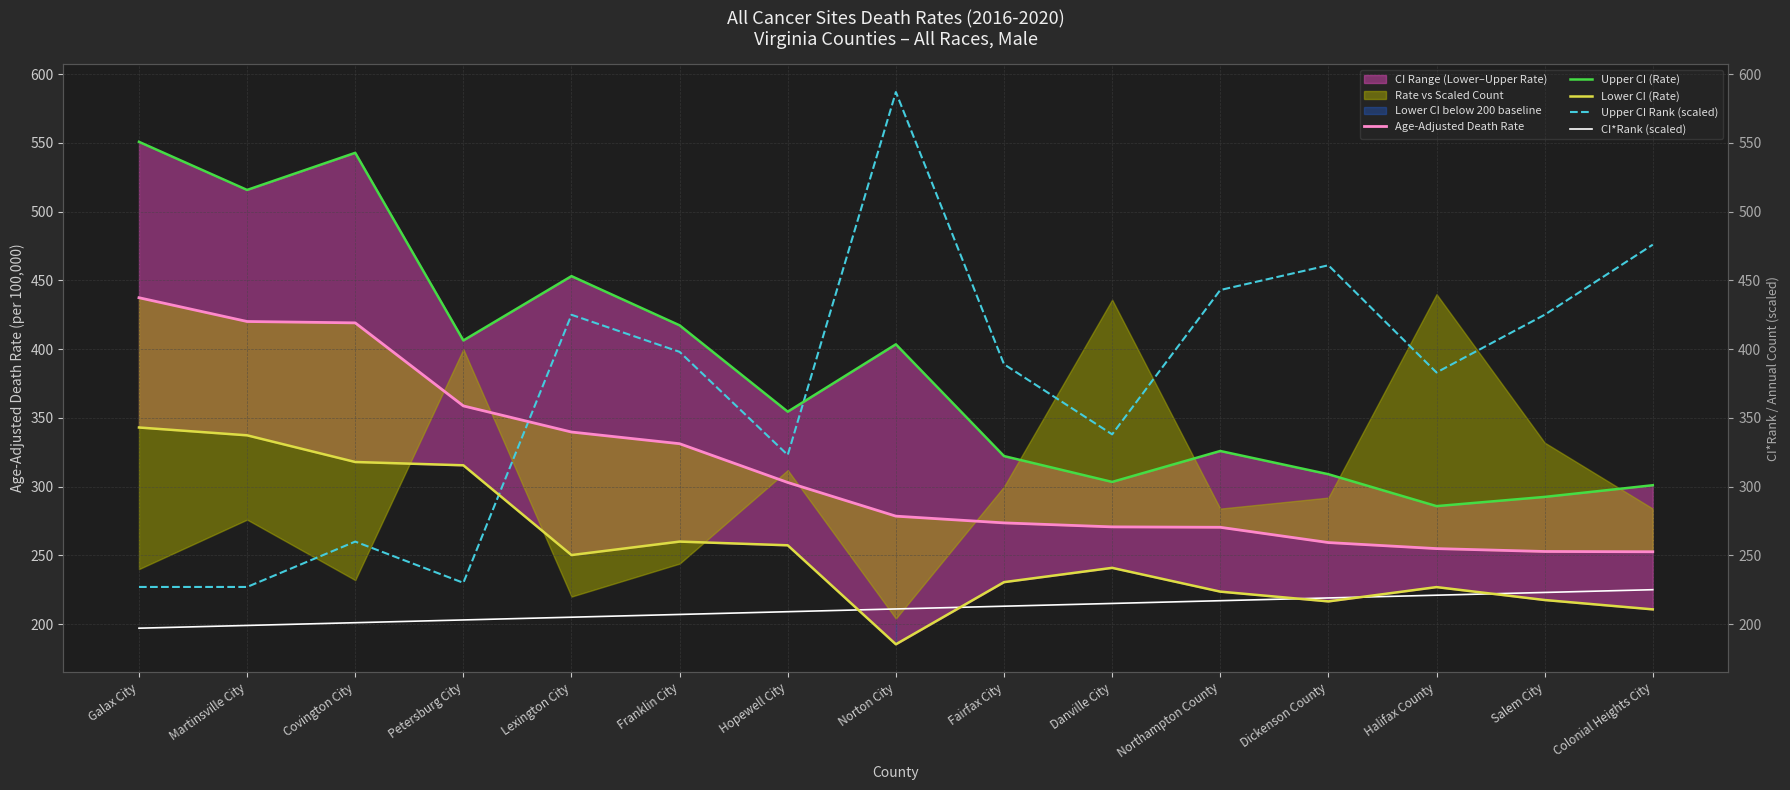

Reading left to right, what are all the values shown in this chart?

Age-Adjusted Death Rate: 437.4	420.1	419.1	358.7	339.7	331.2	303.0	278.5	273.6	270.7	270.4	259.3	254.9	252.8	252.6
Upper CI (Rate): 550.8	515.8	542.8	406.3	453.1	417.3	354.5	403.5	322.2	303.4	325.9	309.0	285.8	292.5	301.0
Lower CI (Rate): 343.0	337.3	317.9	315.5	250.2	260.0	257.3	185.3	230.5	240.9	223.6	216.5	226.9	217.5	210.7
Upper CI Rank (scaled): 227.0	227.0	260.0	230.0	425.0	398.0	323.0	587.0	389.0	338.0	443.0	461.0	383.0	425.0	476.0
CI*Rank (scaled): 197.0	199.0	201.0	203.0	205.0	207.0	209.0	211.0	213.0	215.0	217.0	219.0	221.0	223.0	225.0